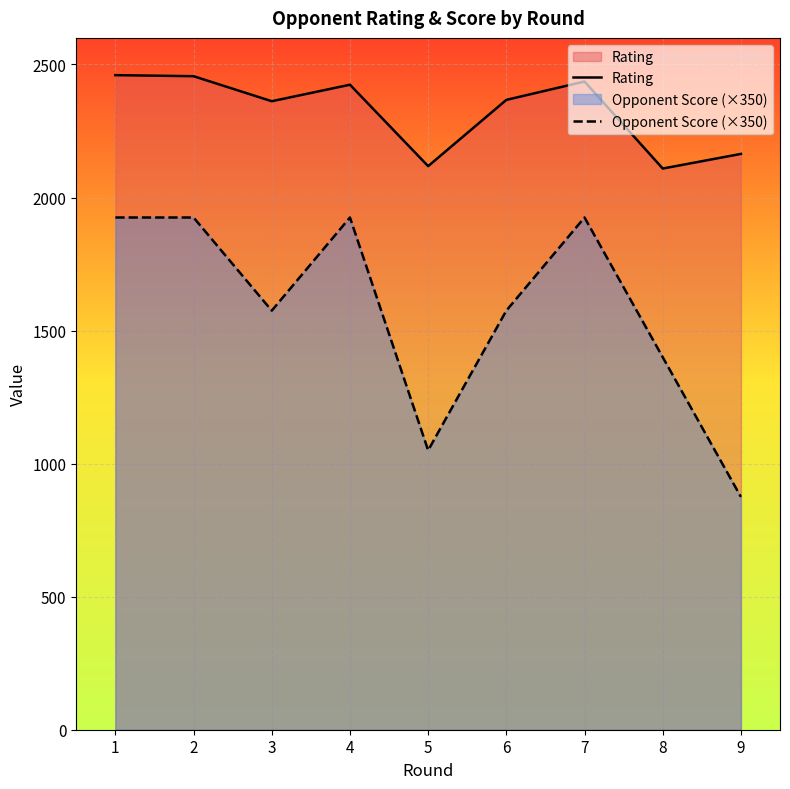

Where does the Rating series first go above 2367?

1